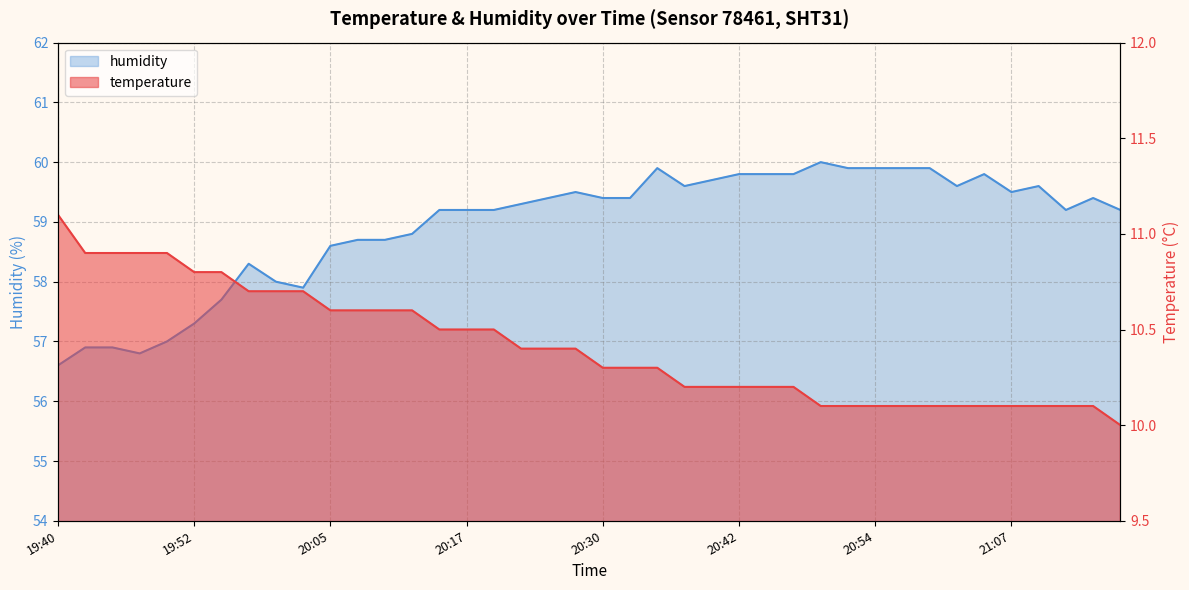

What is the difference between the humidity values at 19:50 and 19:57?

1.3